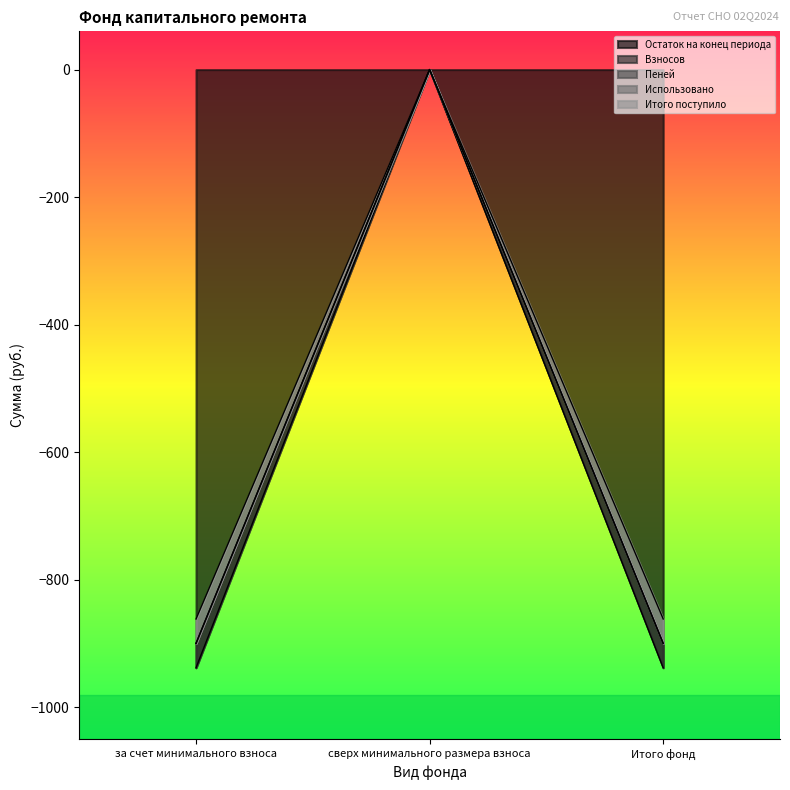

At how many categories does at least one series exceed -139?

1